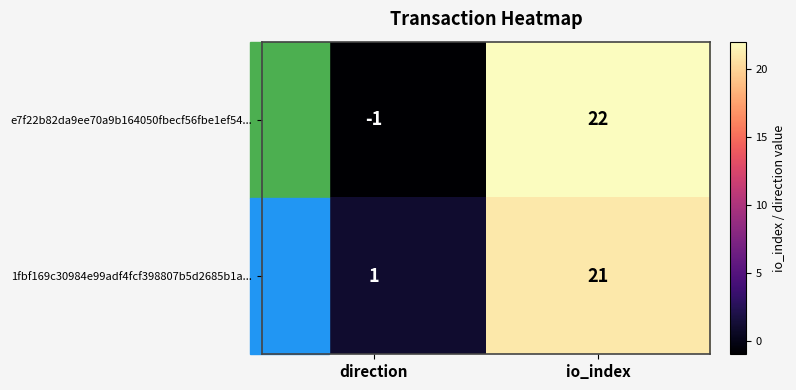

What is the sum of all 1fbf169c30984e99adf4fcf398807b5d2685b1a... values?

22